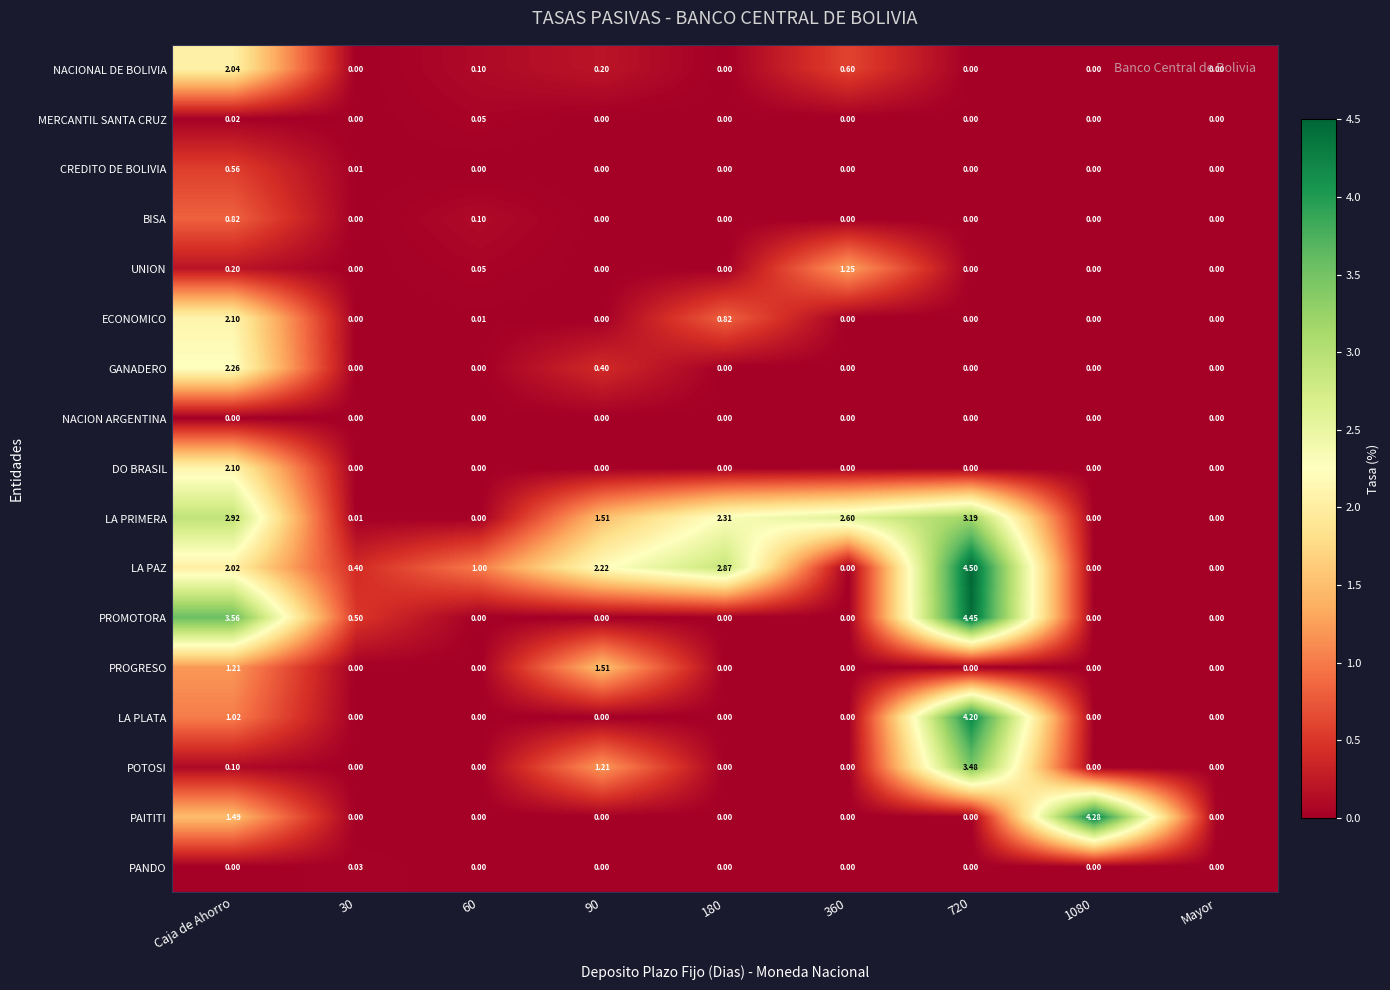

Which series changed the most between 180 and 720?

PROMOTORA